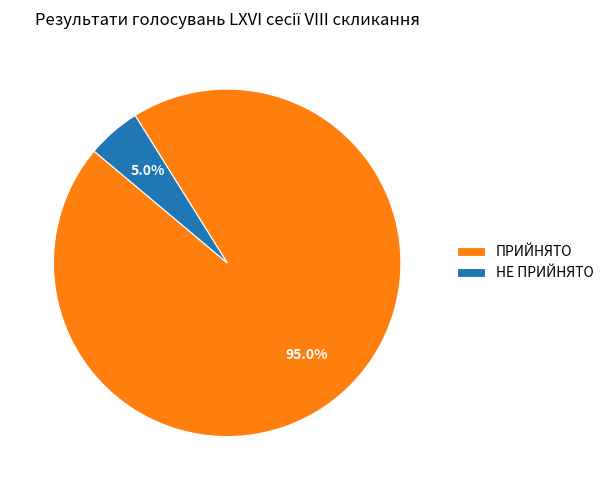

To the nearest percent, what is the average slice percentage?

50%